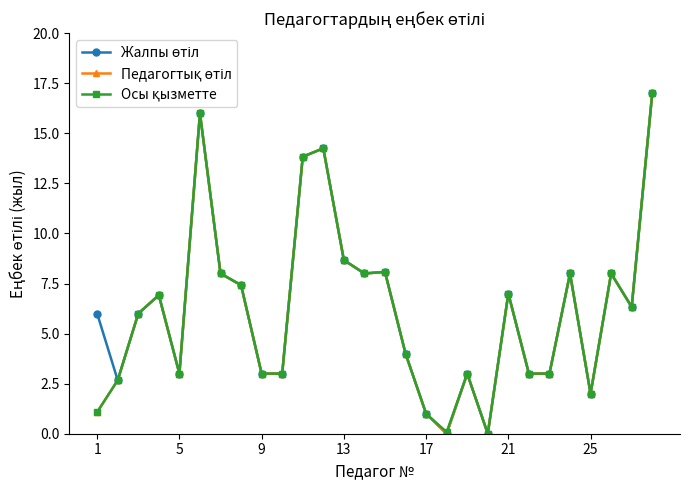

What is the greatest value displayed?

17.0